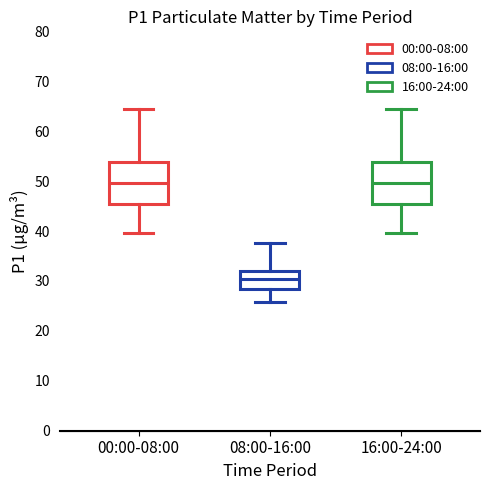

Reading left to right, transcribe this box plot: for each box, give where its median line is, the range the box spans, and where its two whiskers end, as read against the y-axis. The values are not printed on the chart, so give them approximately, as read against the axis.

00:00-08:00: median 50, box 45 to 54, whiskers 40 to 65
08:00-16:00: median 30, box 28 to 32, whiskers 26 to 38
16:00-24:00: median 50, box 45 to 54, whiskers 40 to 65